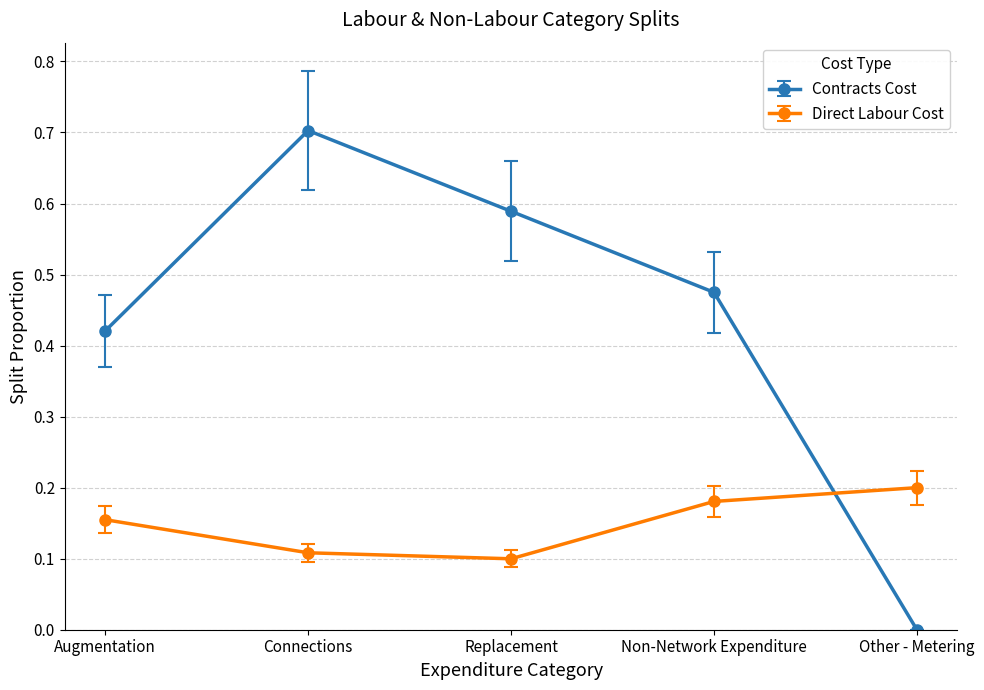

What is the total value across all series at Non-Network Expenditure?

0.7